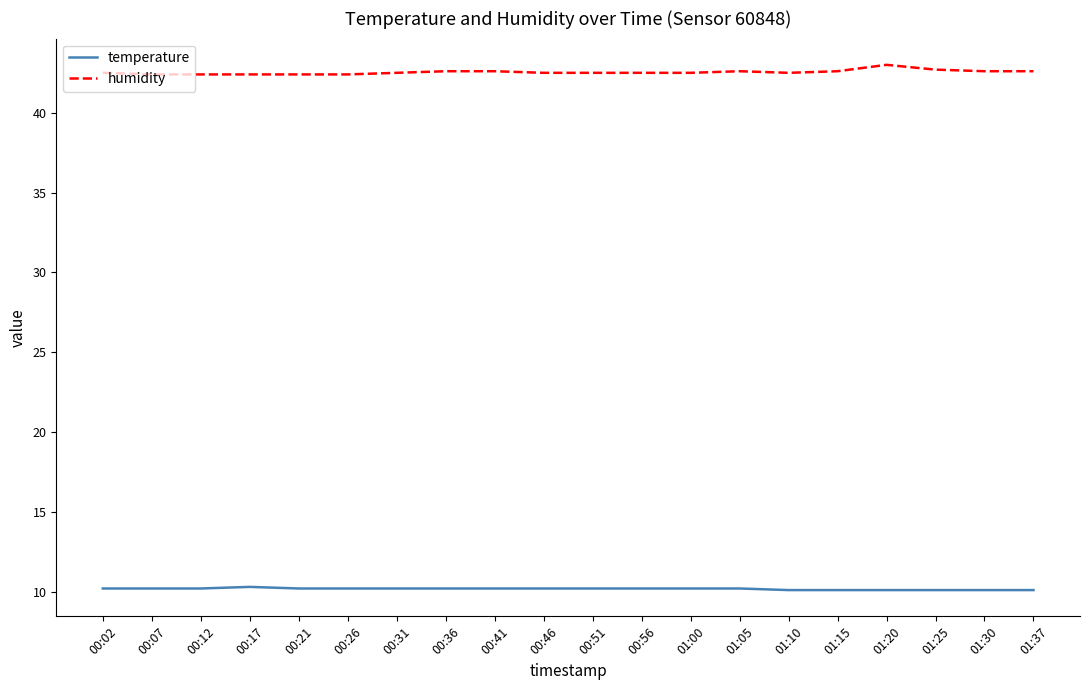

At 01:37, list the series in order from smallest to largest.

temperature, humidity